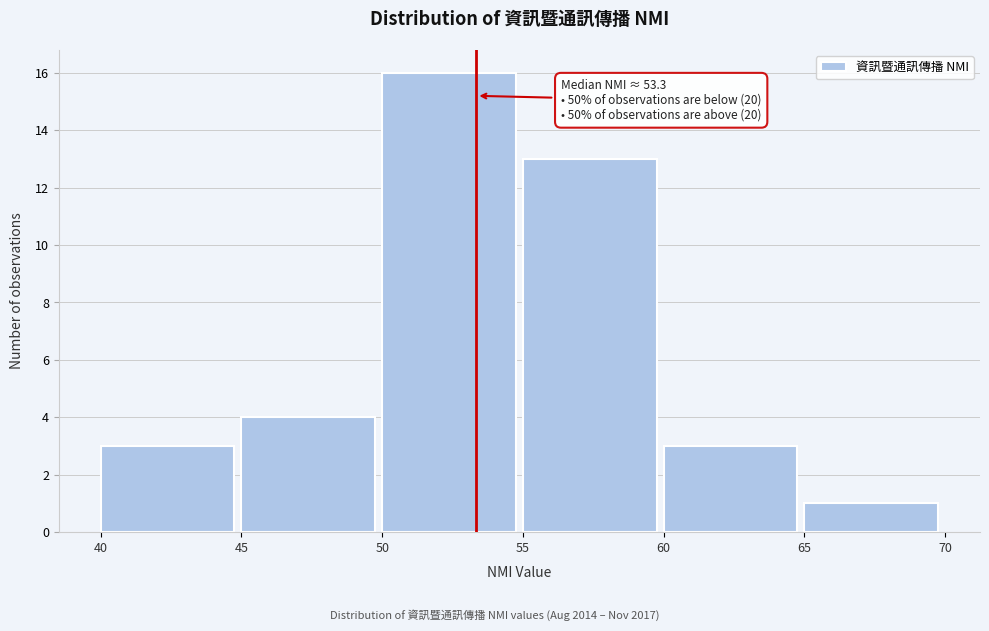

Which range on the x-axis has the tallest bar?

50 to 55